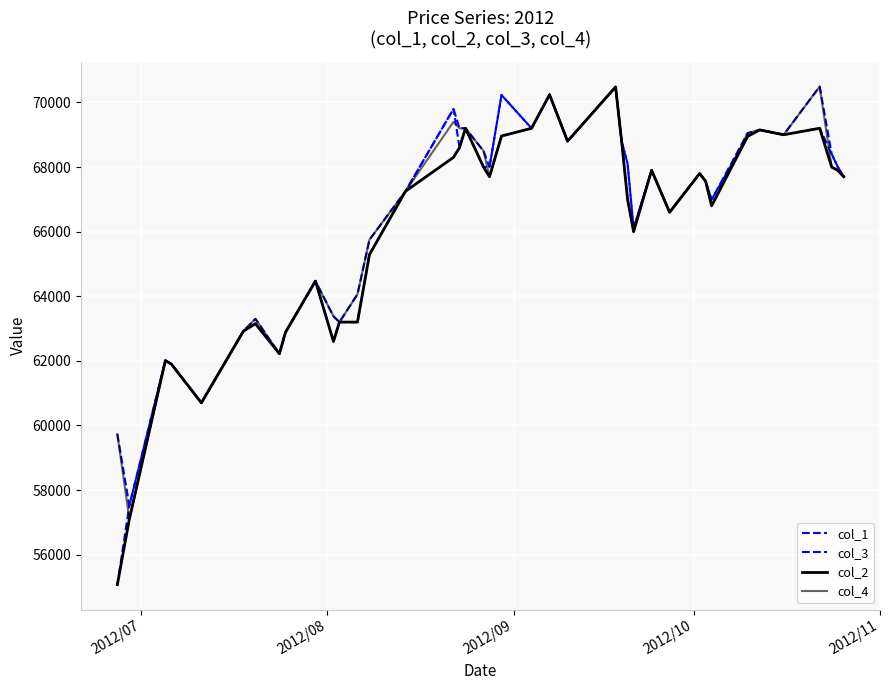

How many lines are shown in the chart?

4